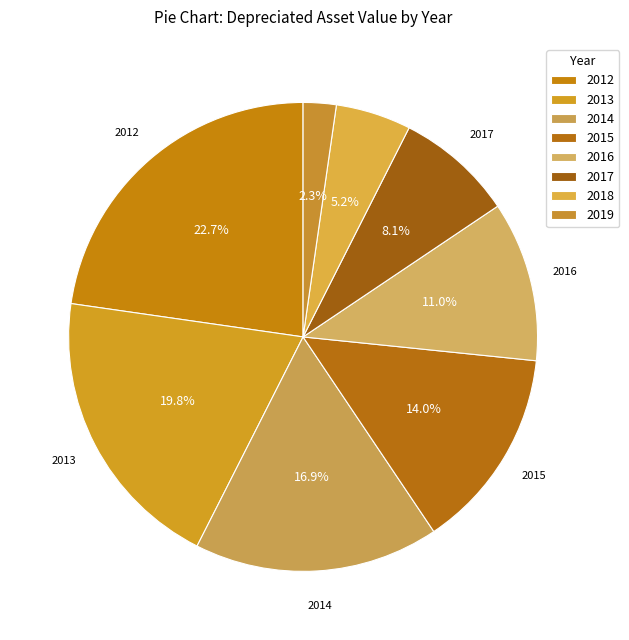

To the nearest percent, what is the difference between the 2018 and 2014 slice percentages?

12%